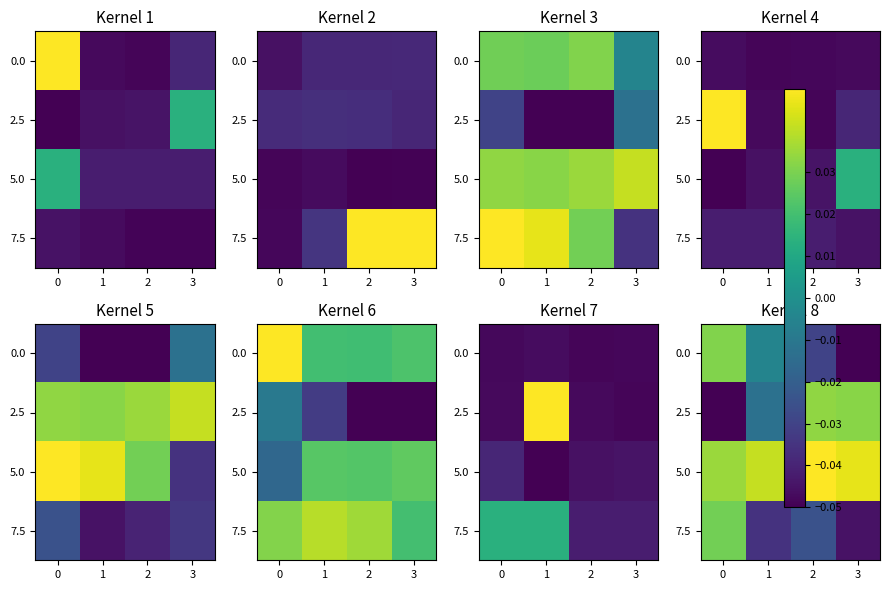

Which category has the lowest value across all series?

3